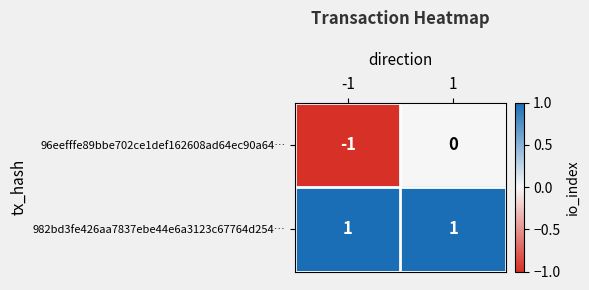

How many categories are shown in the chart?

2